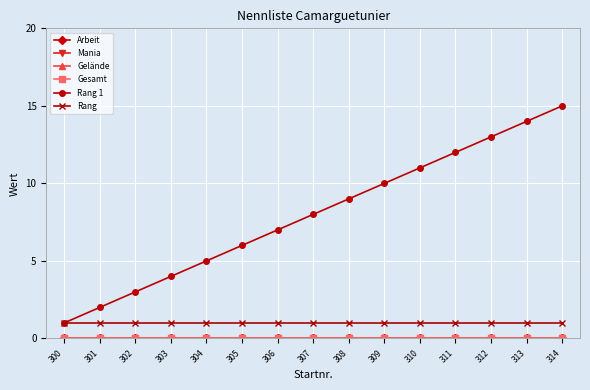

What is the total value across all series at 303?

5